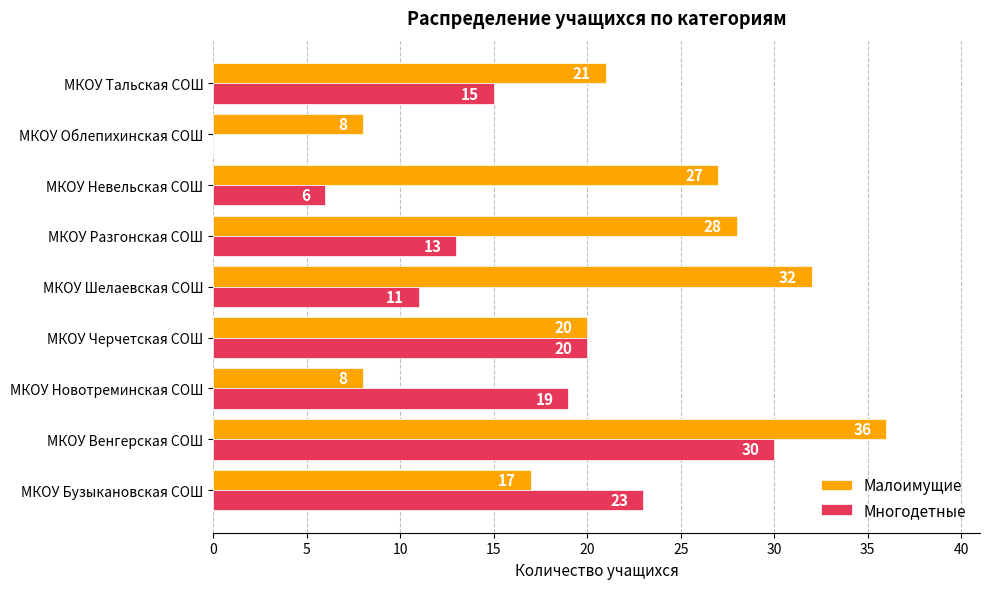

How many data points does each series have?

9